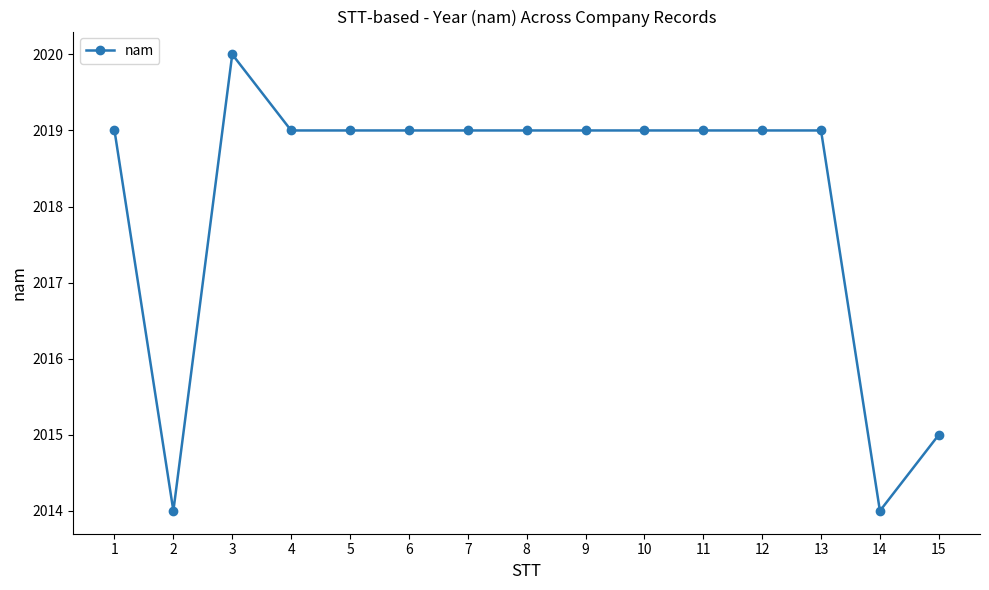

What is the change in value from 9 to 14?

-5